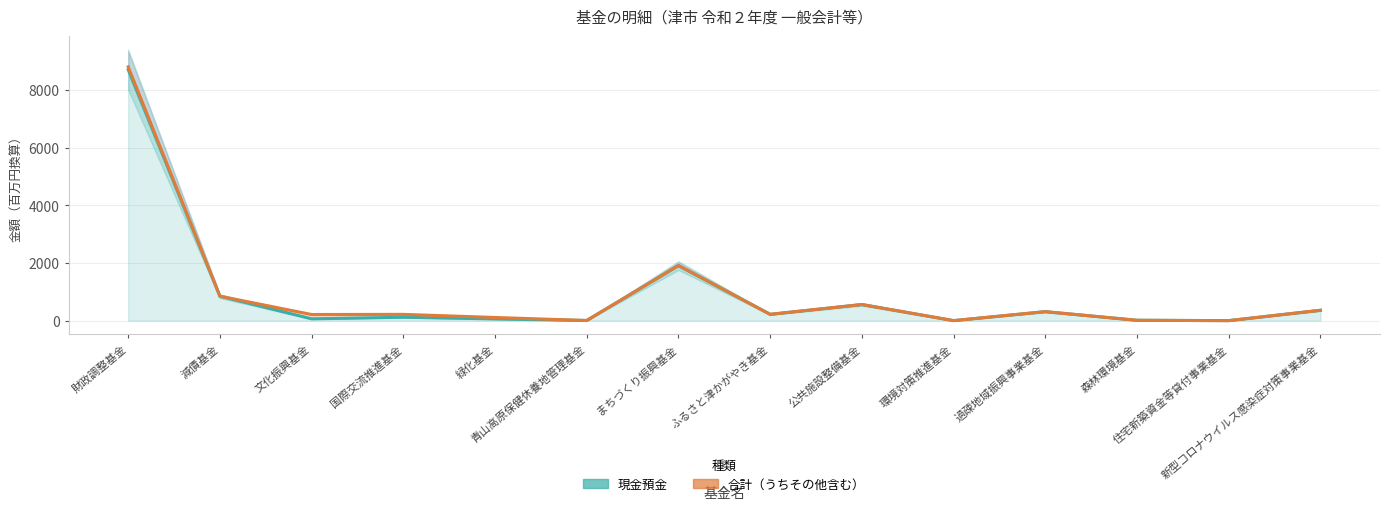

At which label does 現金預金 reach its minimum?

住宅新築資金等貸付事業基金